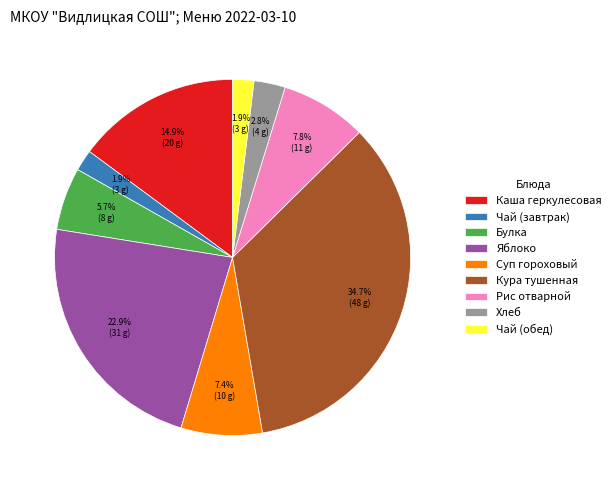

Which has a higher value, Суп гороховый or Булка?

Суп гороховый